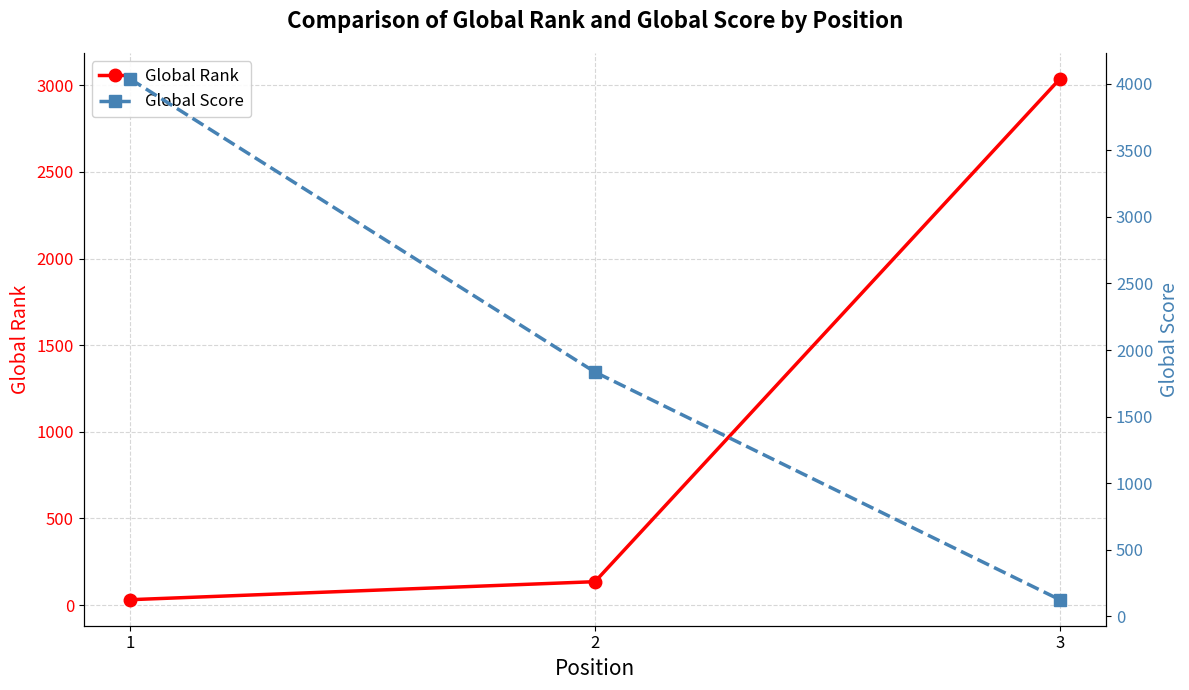

At which label does Global Rank reach its minimum?

1